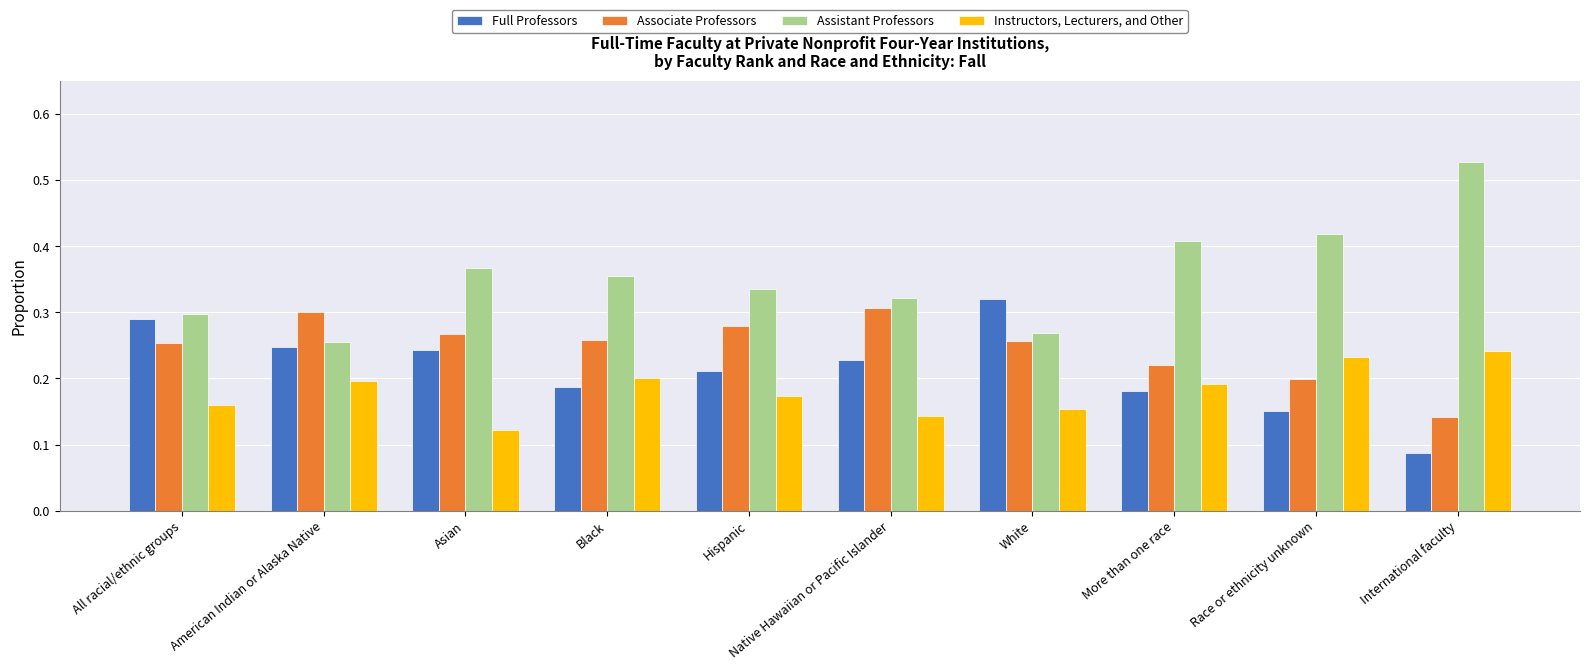

Which category has the highest value in the Assistant Professors series?

International faculty